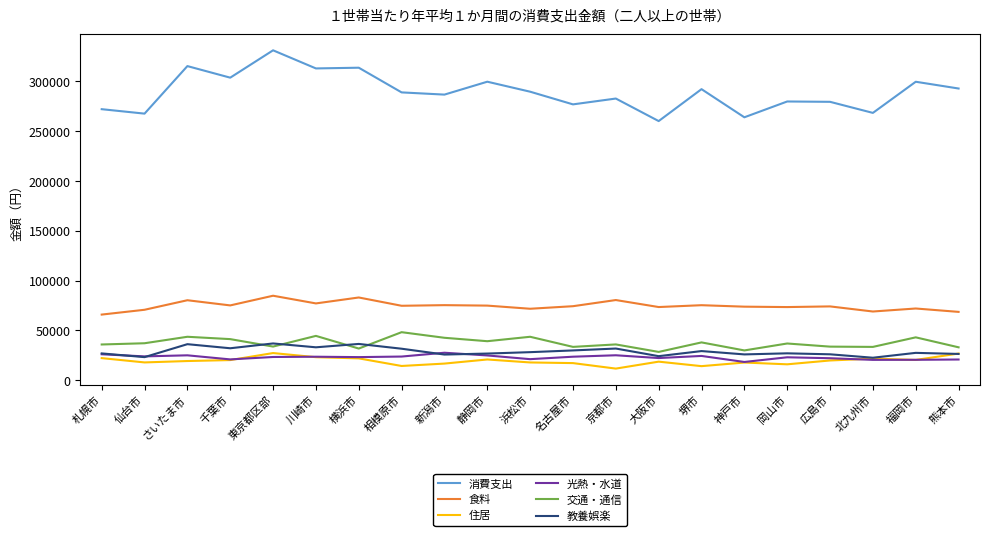

Which category has the highest value across all series?

東京都区部